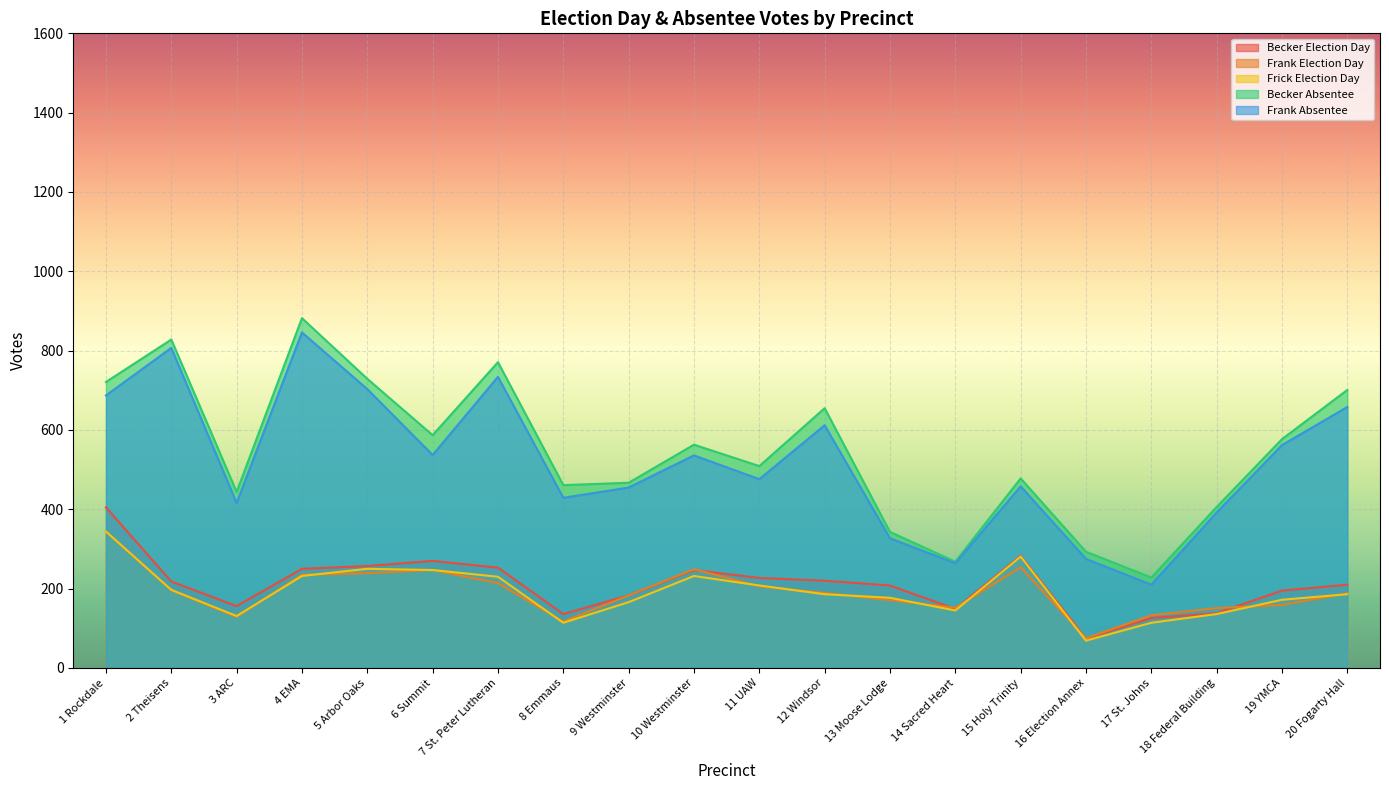

What is the sum of all Becker Absentee values?

10911